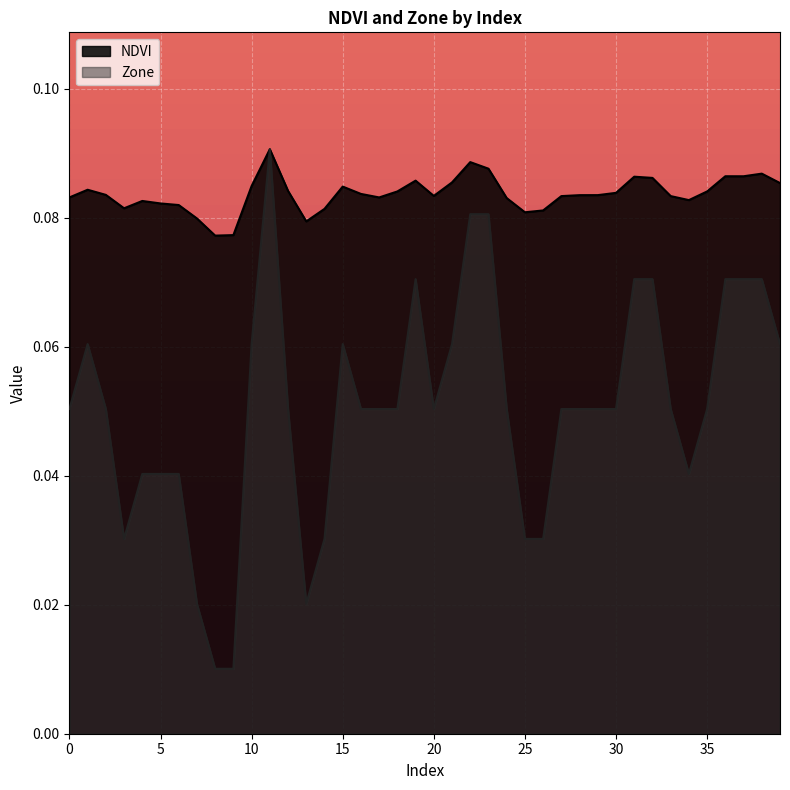

The value of NDVI at 17 is 0.1. True or false?

False